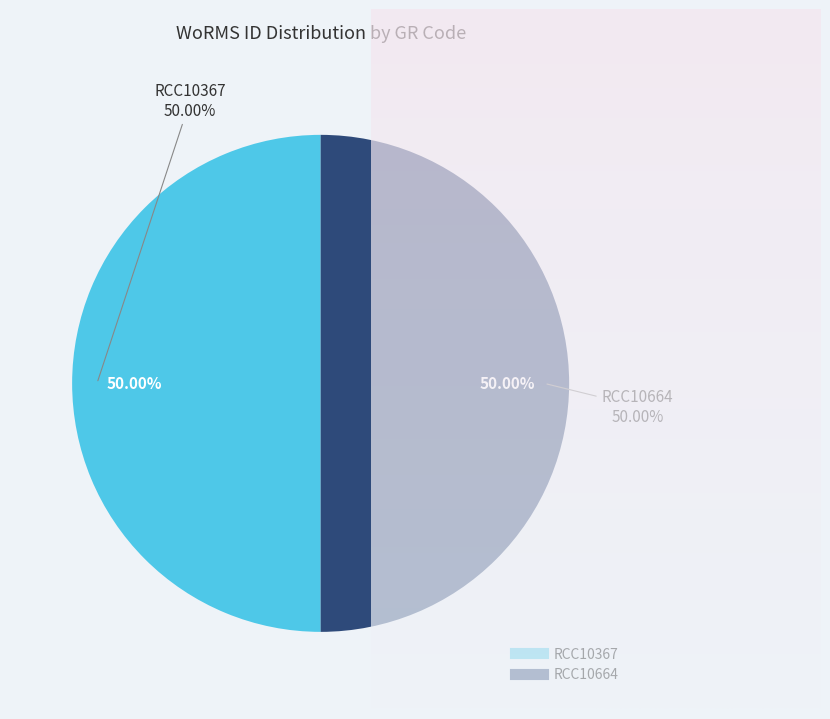

The RCC10367 slice represents 50% of the pie. True or false?

True